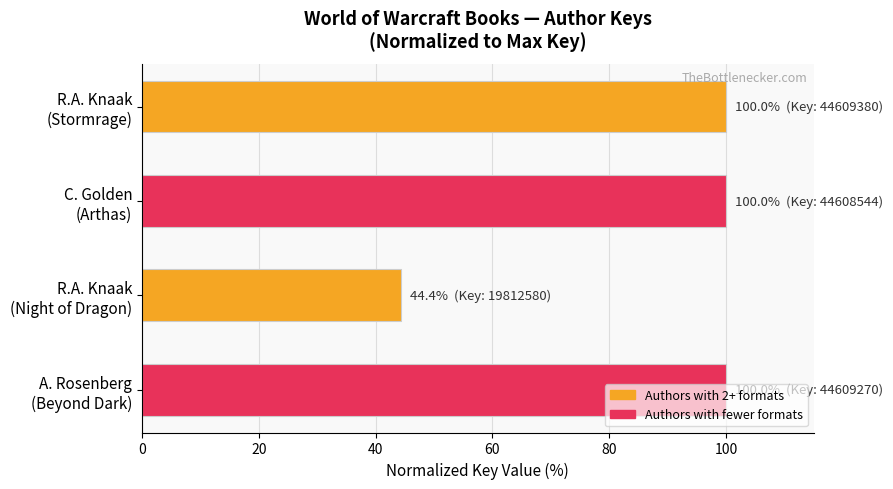

What is the difference between the second highest and minimum values?

55.6